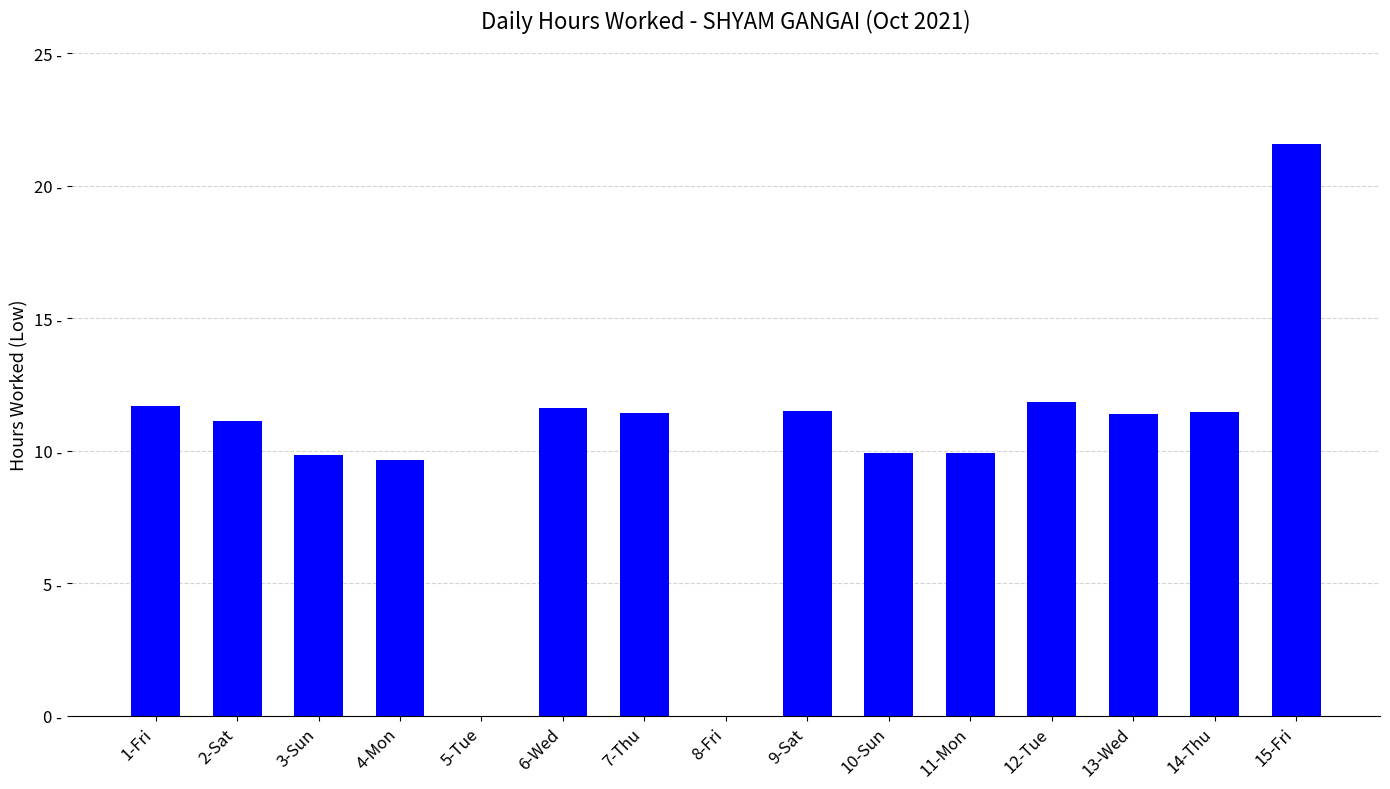

What is the difference between the second highest and minimum values?

11.8